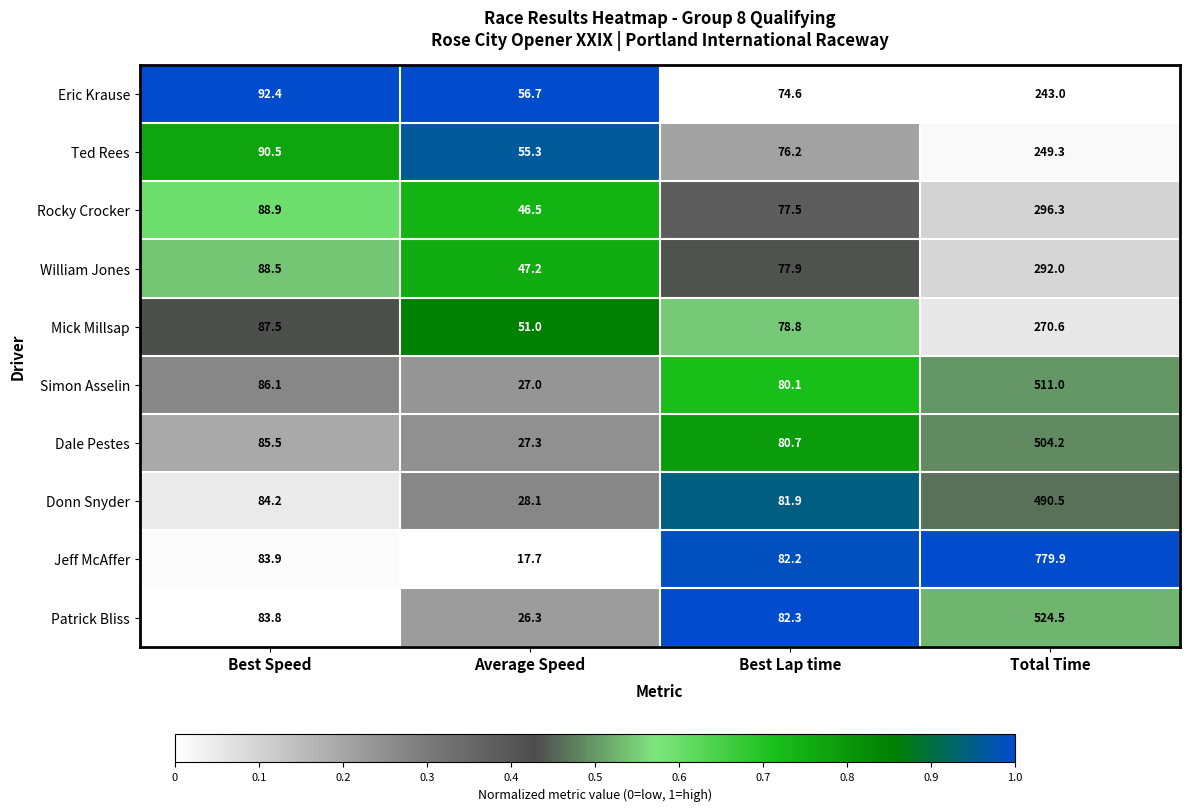

Which label corresponds to the smallest value in the chart?

Average Speed